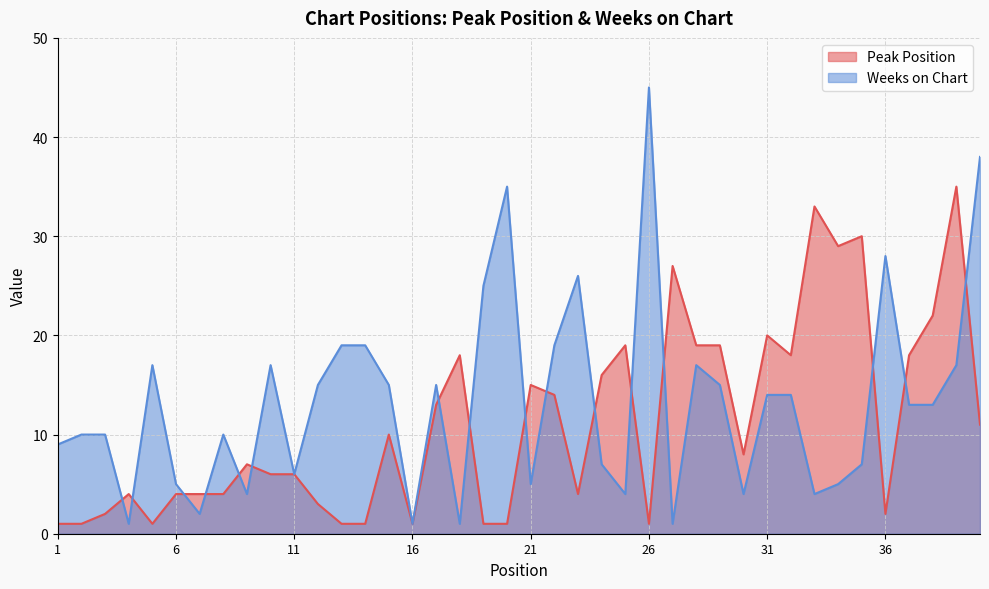

What is the total value across all series at 16?

2